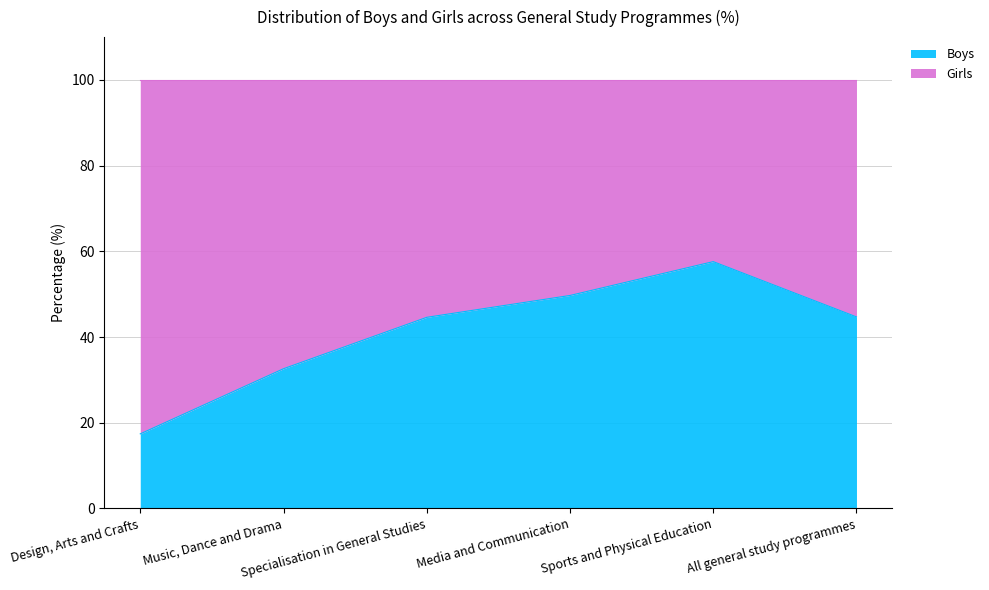

What is the difference between the second highest and minimum values?

32.3